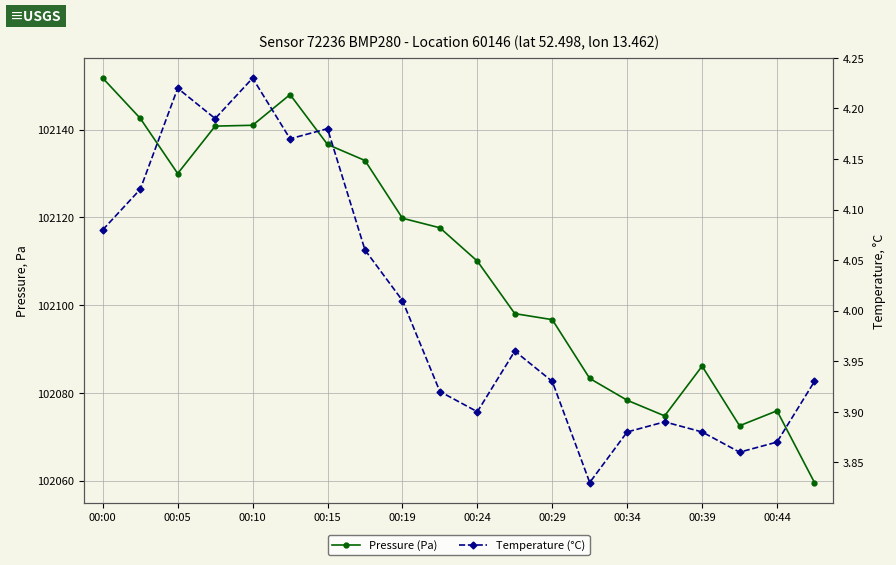

How many series are shown in this chart?

2